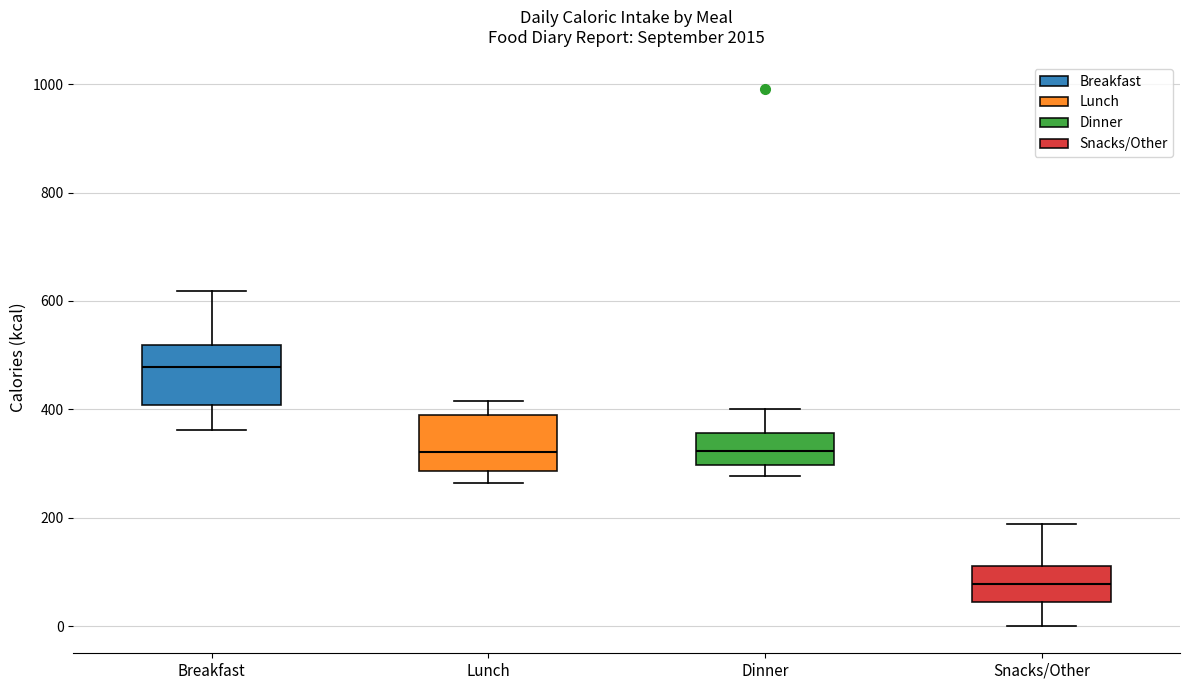

Reading left to right, read every box against the y-axis: the position of its median line, the range the box covers, and the ends of its whiskers. The values are not printed on the chart, so give them approximately, as read against the axis.

Breakfast: median 480, box 400 to 520, whiskers 360 to 620
Lunch: median 320, box 280 to 400, whiskers 260 to 420
Dinner: median 320, box 300 to 360, whiskers 280 to 400
Snacks/Other: median 80, box 40 to 120, whiskers 0 to 180